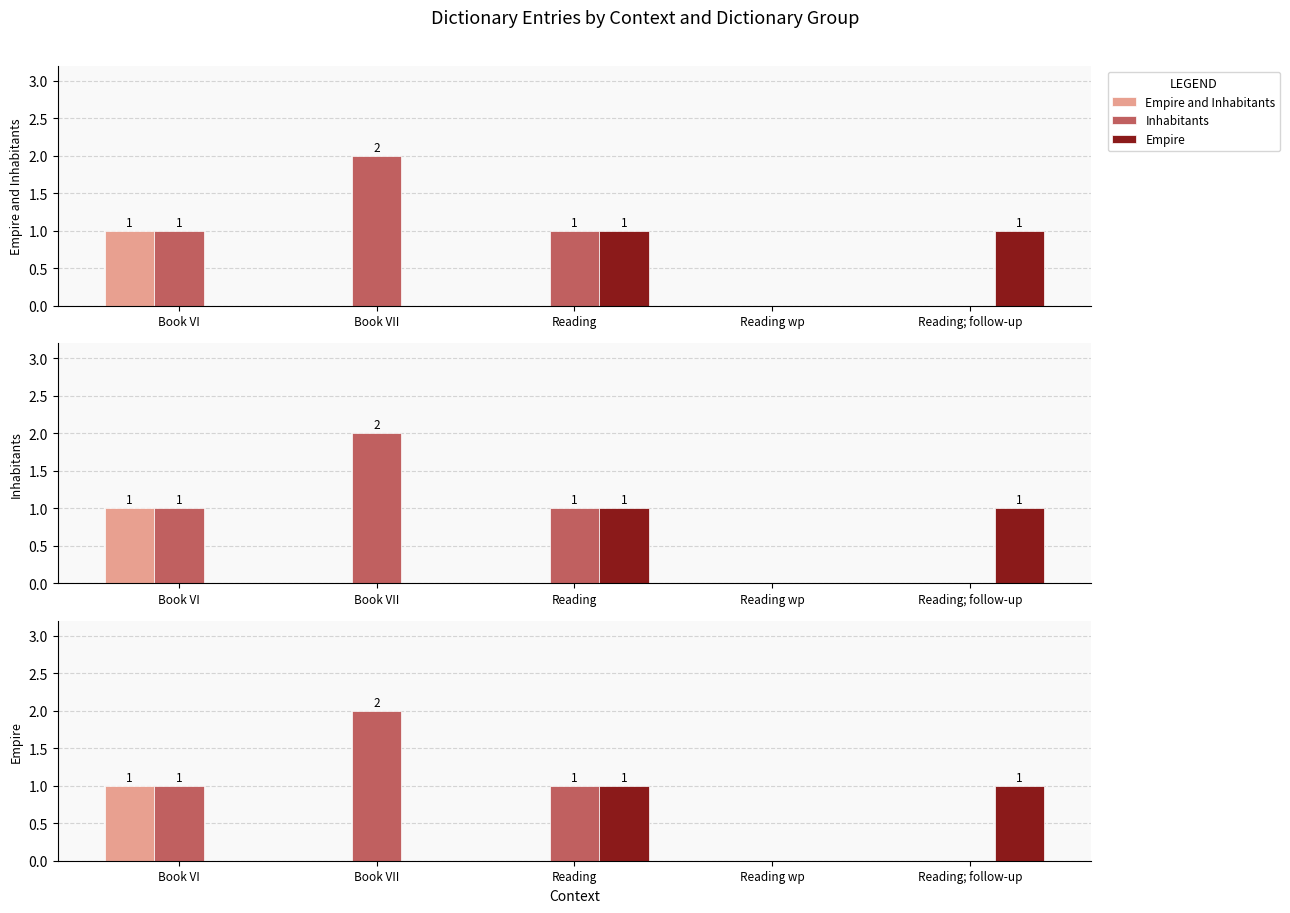

Between Book VI and Reading, which series saw the biggest shift?

Empire and Inhabitants